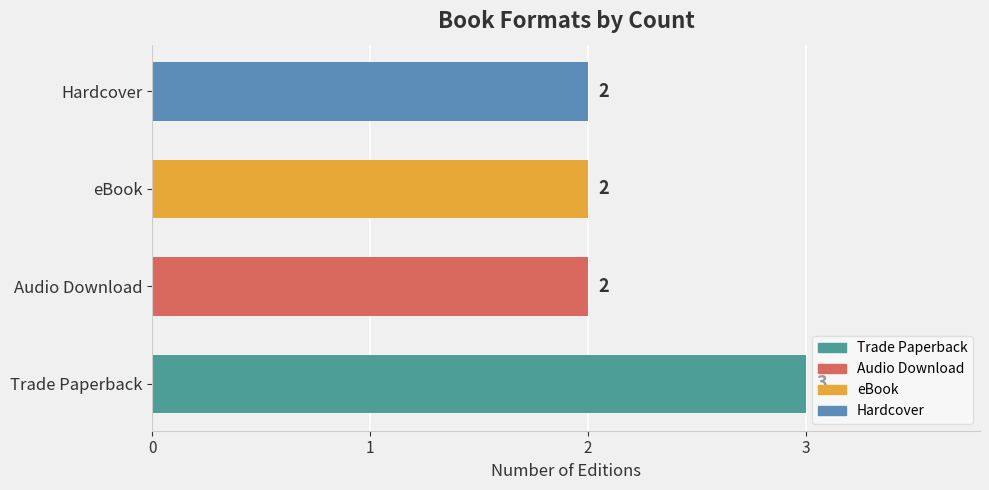

True or false: the data shows 2 at Audio Download.

True